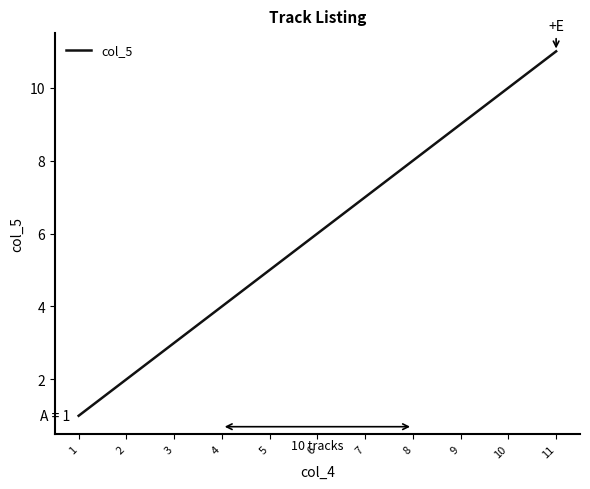

Rank the categories by value from lowest to highest.

1, 2, 3, 4, 5, 6, 7, 8, 9, 10, 11